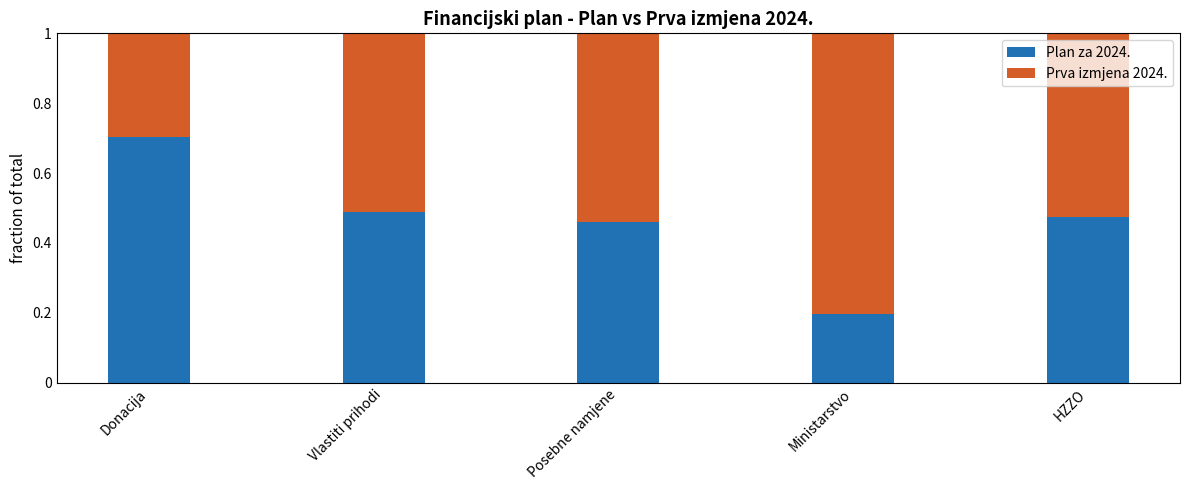

What is the total value across all series at Ministarstvo?

1.0